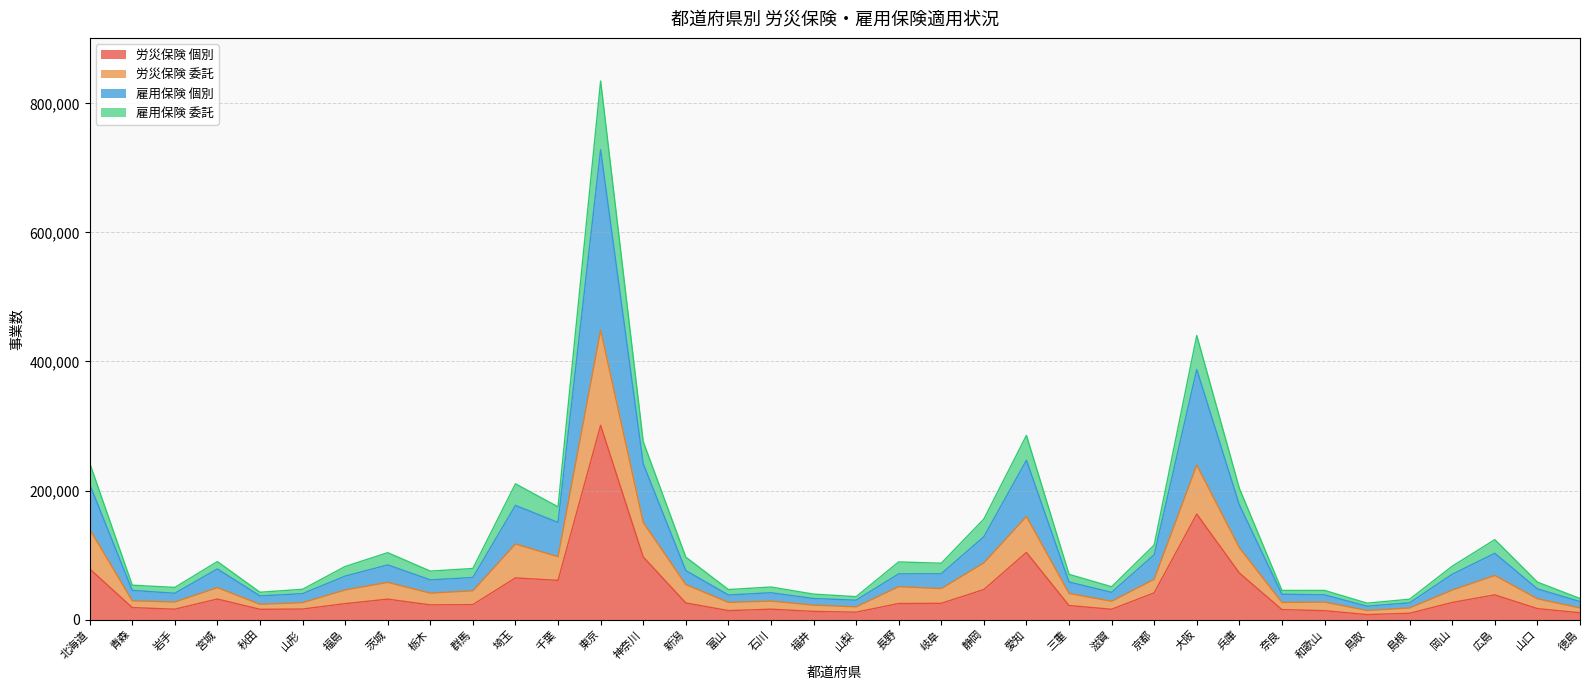

At which label does 労災保険 個別 reach its peak?

東京